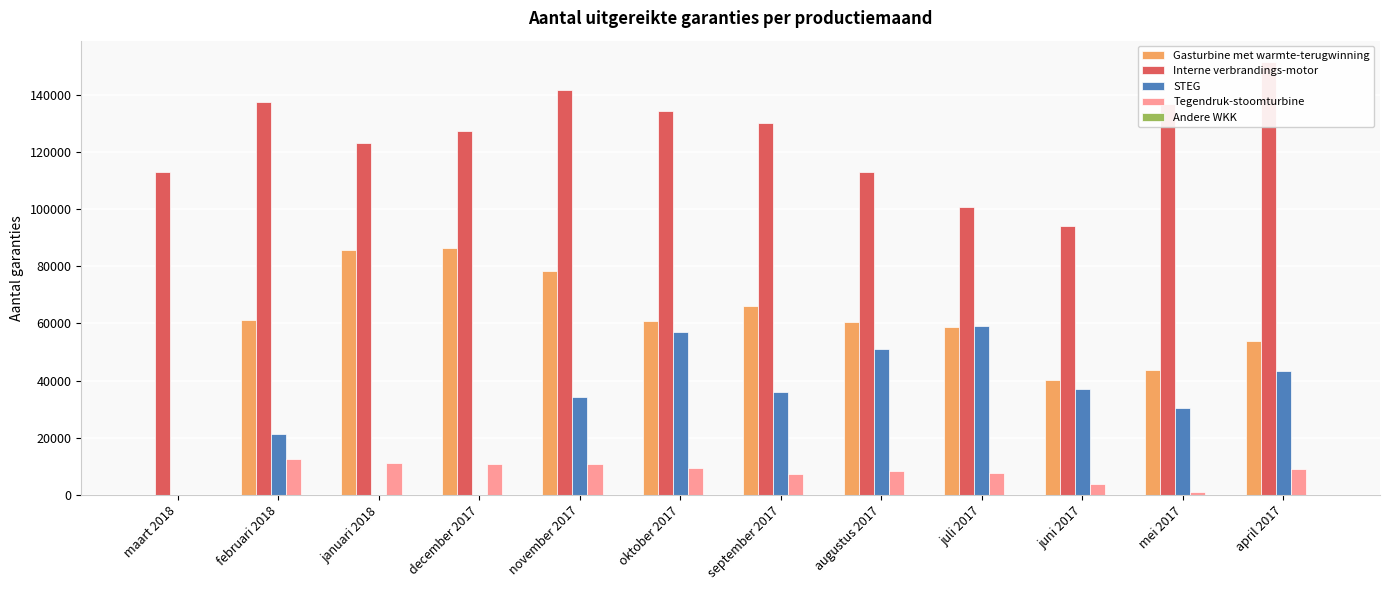

What is the difference between the maximum and minimum values in the Interne verbrandings-motor series?

57443